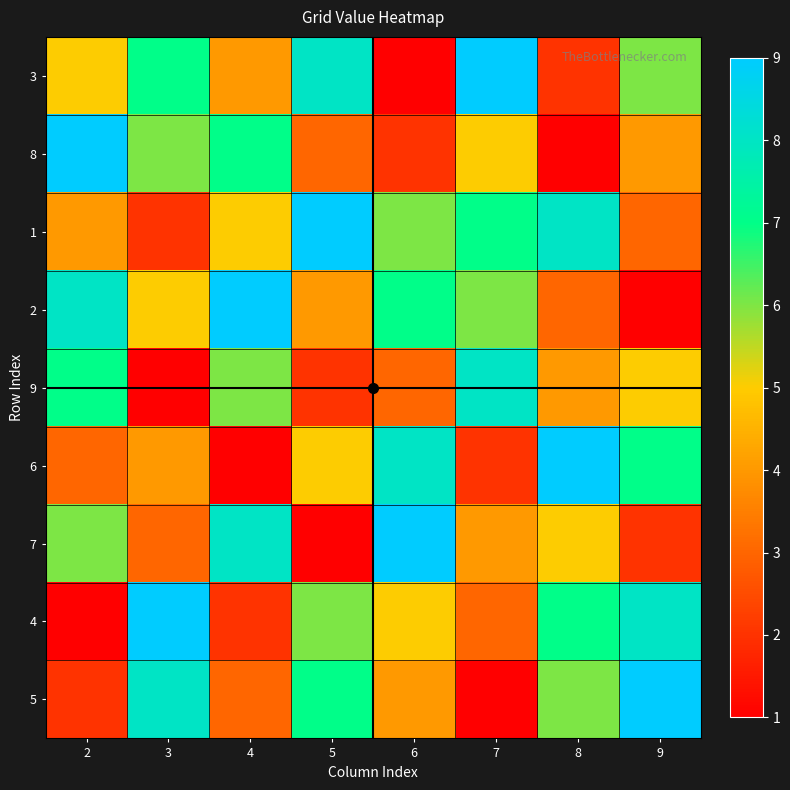

Which series has the largest total across all categories?

1